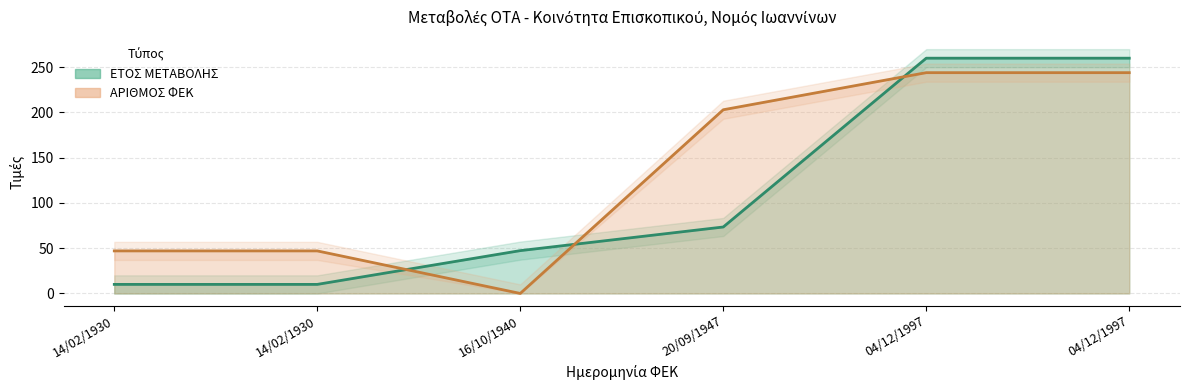

The value of ΕΤΟΣ ΜΕΤΑΒΟΛΗΣ at 04/12/1997 is 132.1. True or false?

False